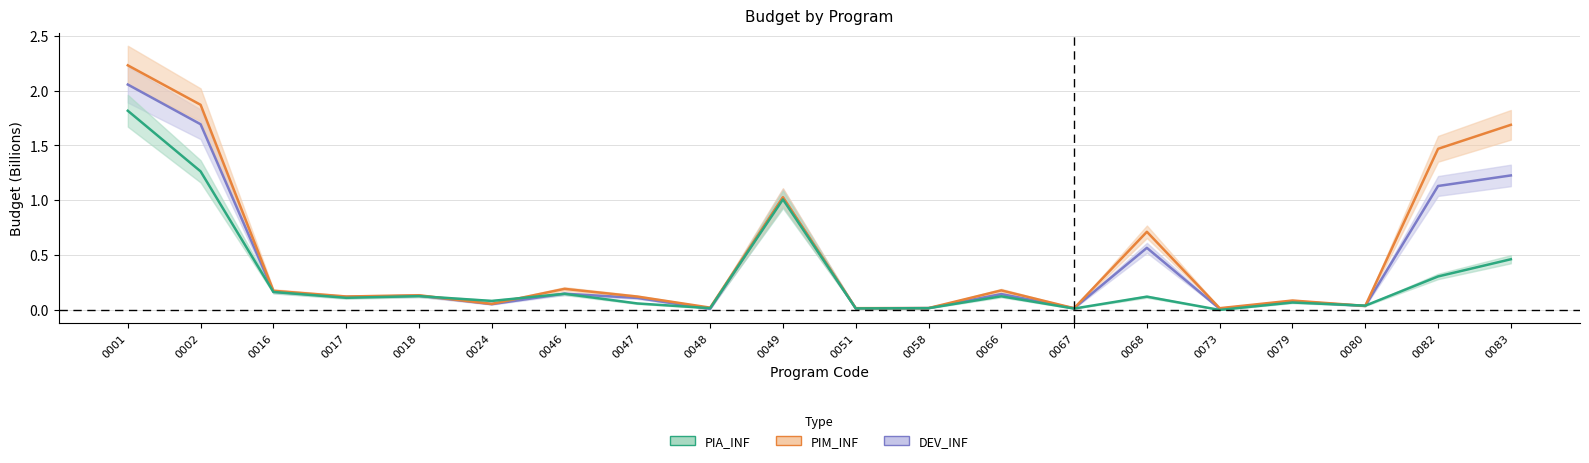

How many times do PIA_INF and PIM_INF cross each other?

4